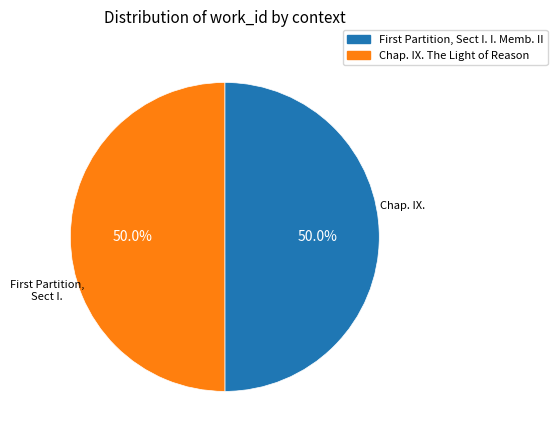

How much of the chart is everything except Chap. IX. The Light of Reason?

50.0%